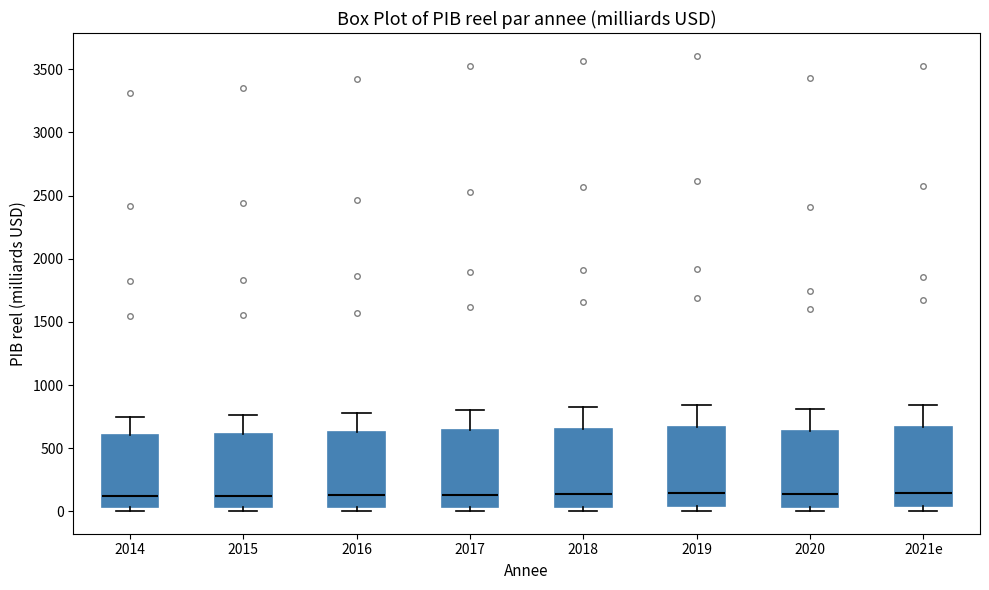

Reading left to right, transcribe this box plot: for each box, give where its median line is, the range the box spans, and where its two whiskers end, as read against the y-axis. The values are not printed on the chart, so give them approximately, as read against the axis.

2014: median 100, box 50 to 600, whiskers 0 to 750
2015: median 150, box 50 to 600, whiskers 0 to 750
2016: median 150, box 50 to 650, whiskers 0 to 800
2017: median 150, box 50 to 650, whiskers 0 to 800
2018: median 150, box 50 to 650, whiskers 0 to 800
2019: median 150, box 50 to 650, whiskers 0 to 850
2020: median 150, box 50 to 650, whiskers 0 to 800
2021e: median 150, box 50 to 650, whiskers 0 to 850